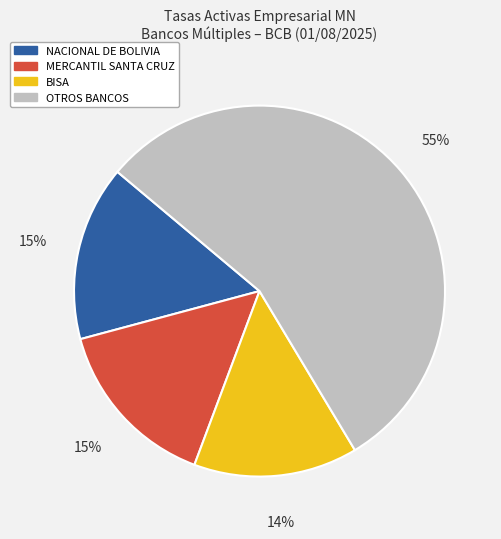

The MERCANTIL SANTA CRUZ slice represents 15% of the pie. True or false?

True